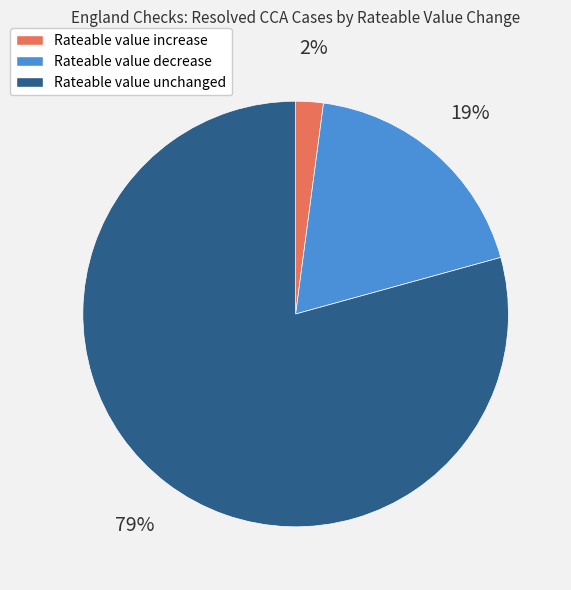

What is the majority slice?

Rateable value unchanged